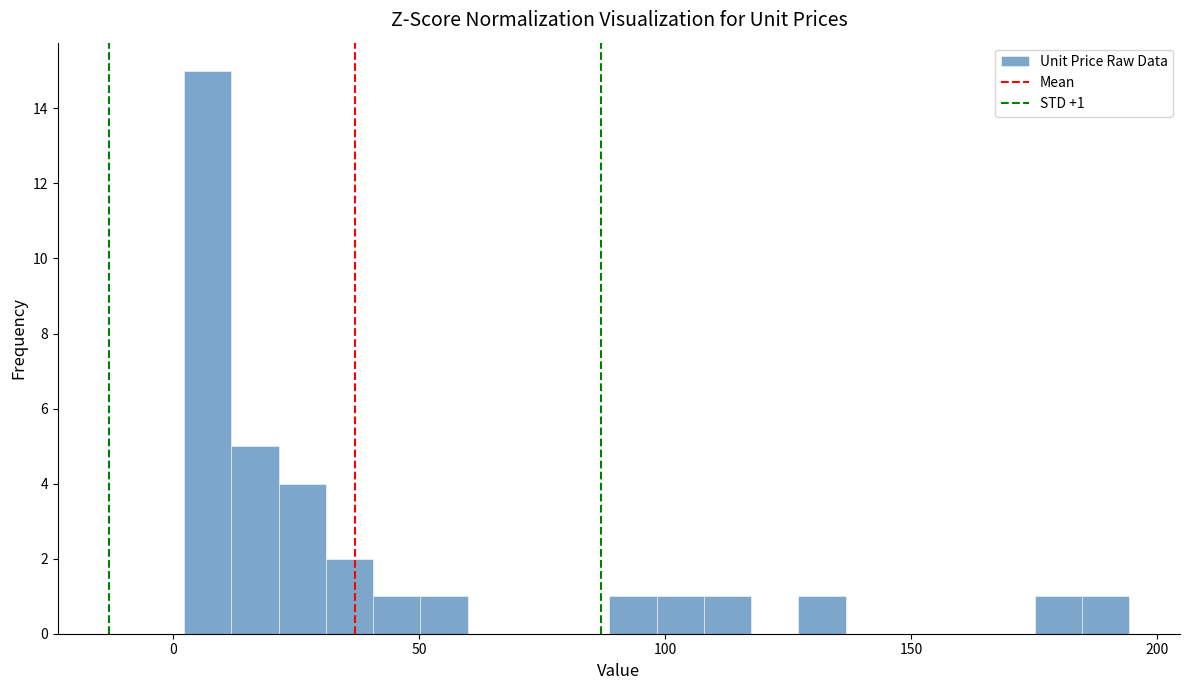

Around what value on the x-axis is the tallest bar? Give the approximate position of its centre, as read against the axis.

5